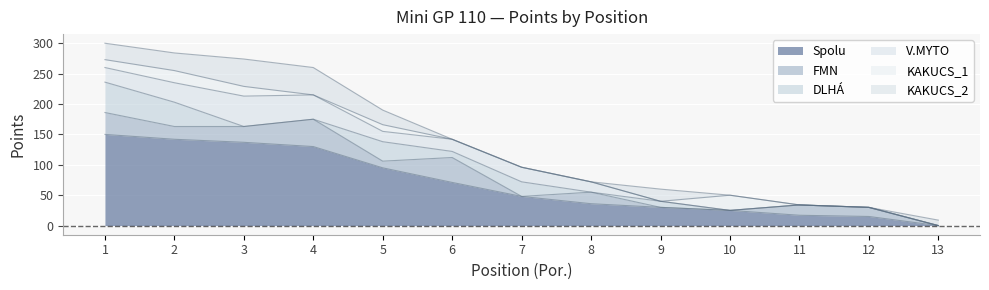

Is the value of KAKUCS_2 at 11 greater than the value of V.MYTO at 6?

No